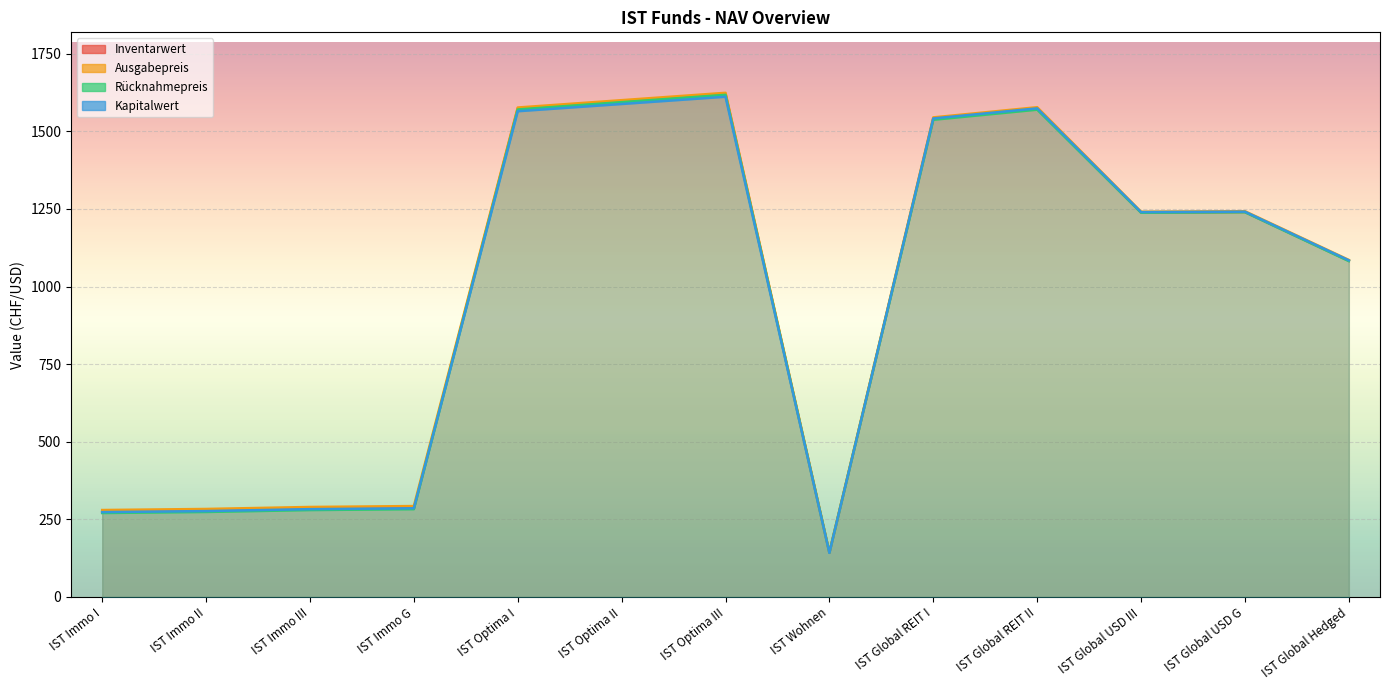

How many data points in Kapitalwert are less than 1239?

6